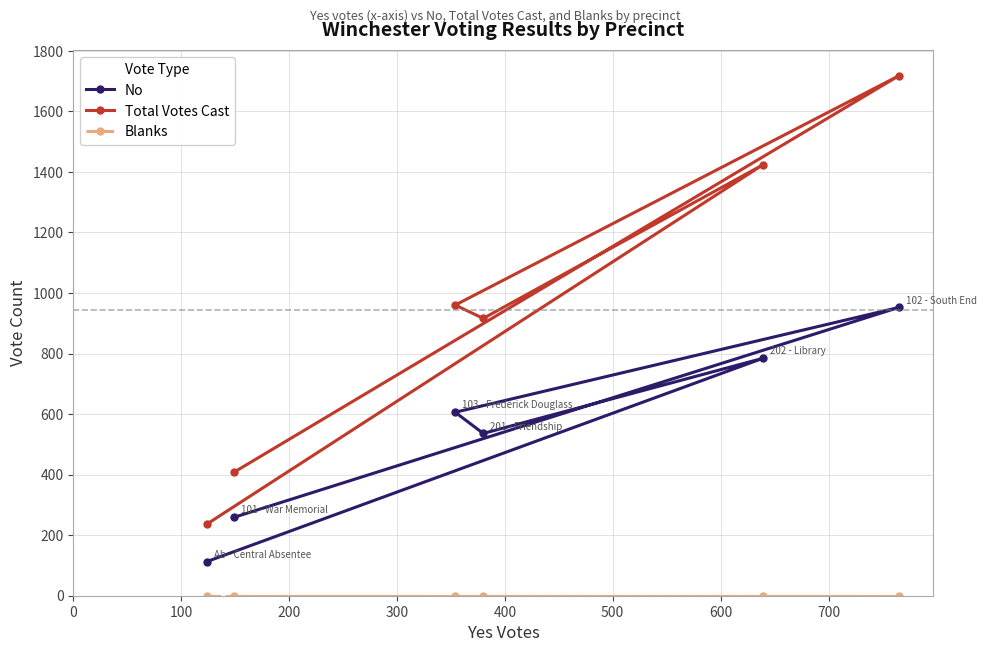

How many lines are shown in the chart?

3